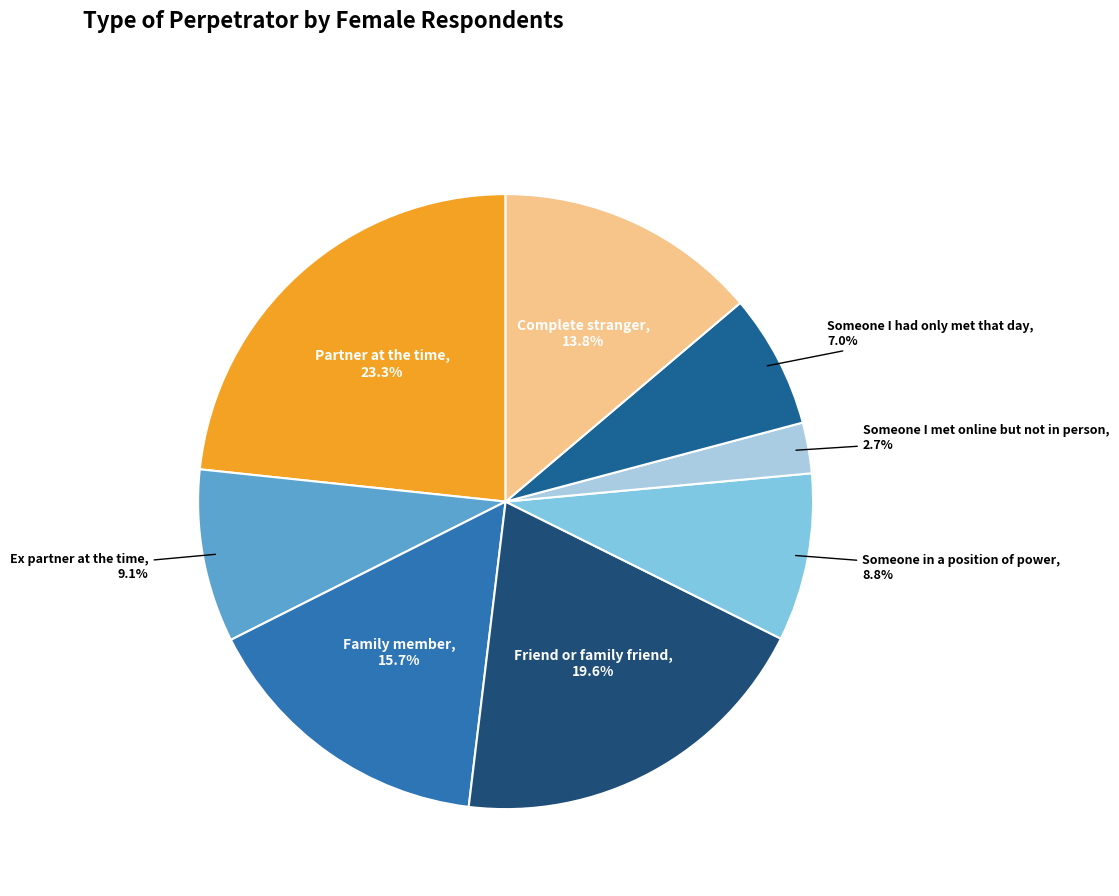

Count the number of slices in the pie.

8